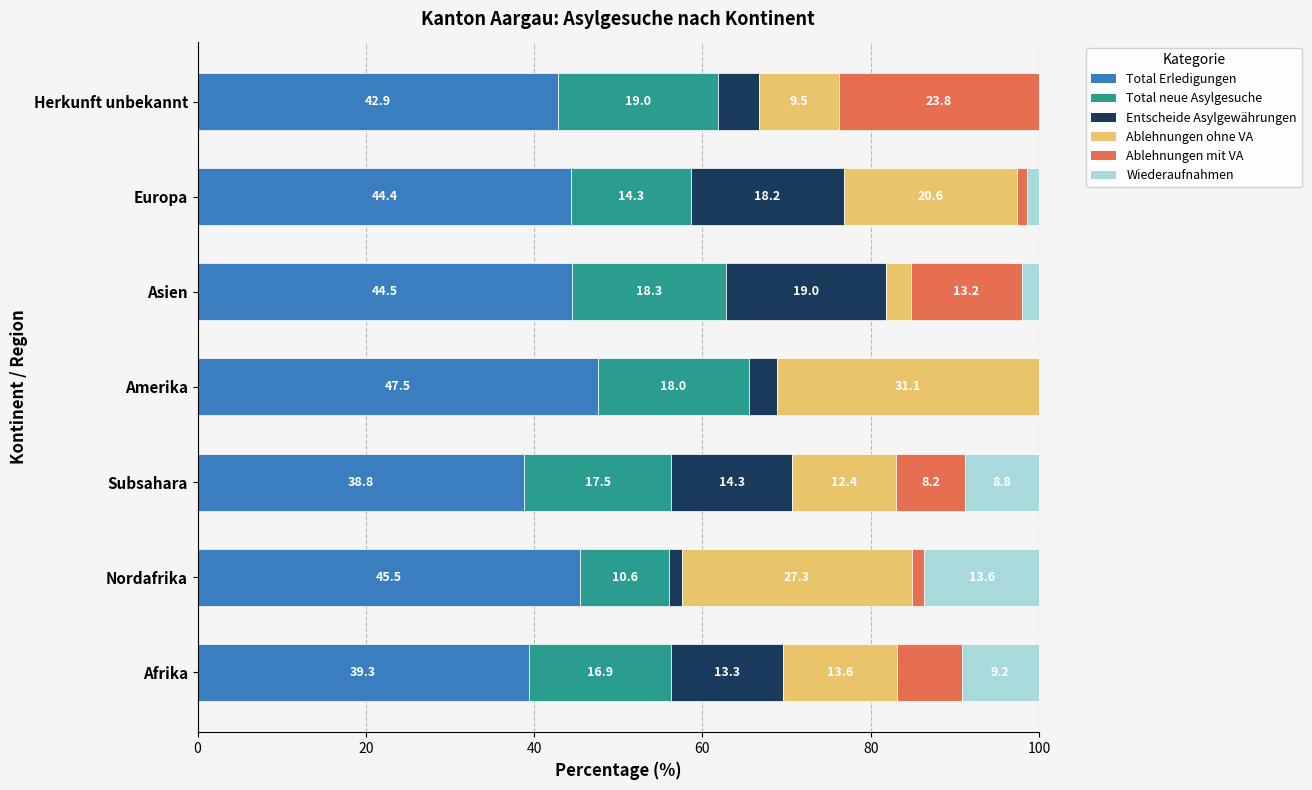

What is the total value across all series at Europa?

100.0